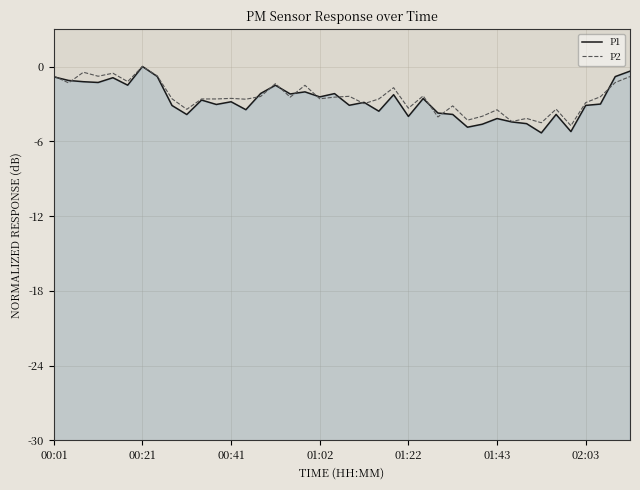

Does the chart display data point markers on the line(s)?

No